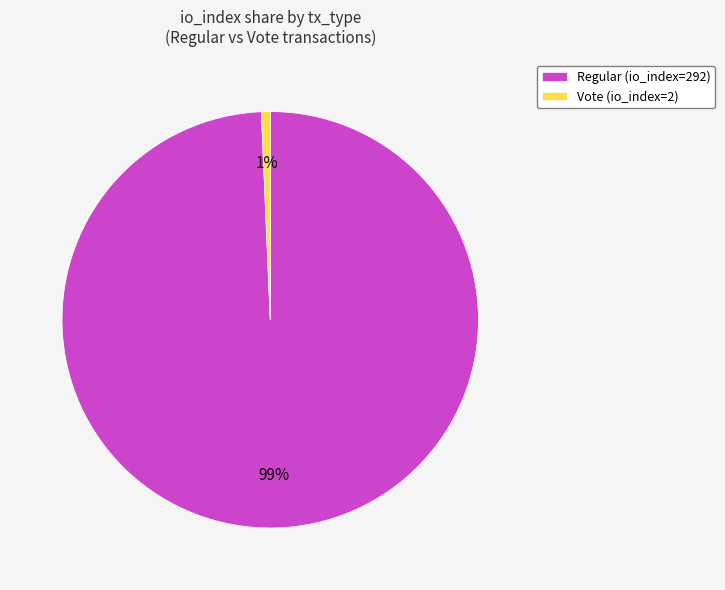

What percentage is the Vote (io_index=2) slice, to the nearest percent?

1%